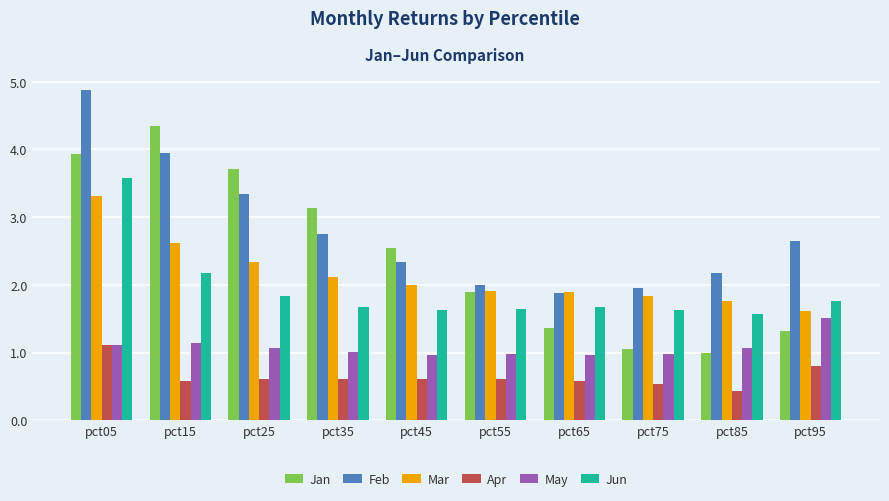

What is the approximate value of May at pct95?

1.5